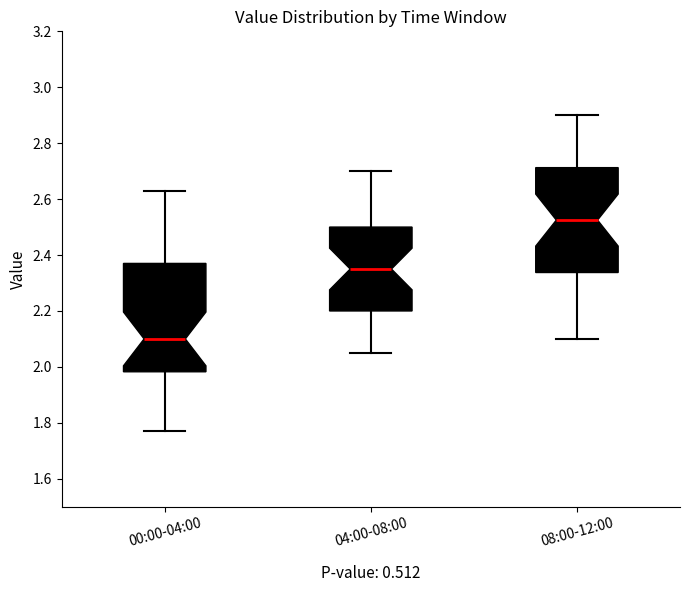

Which box has the highest median line?

08:00-12:00